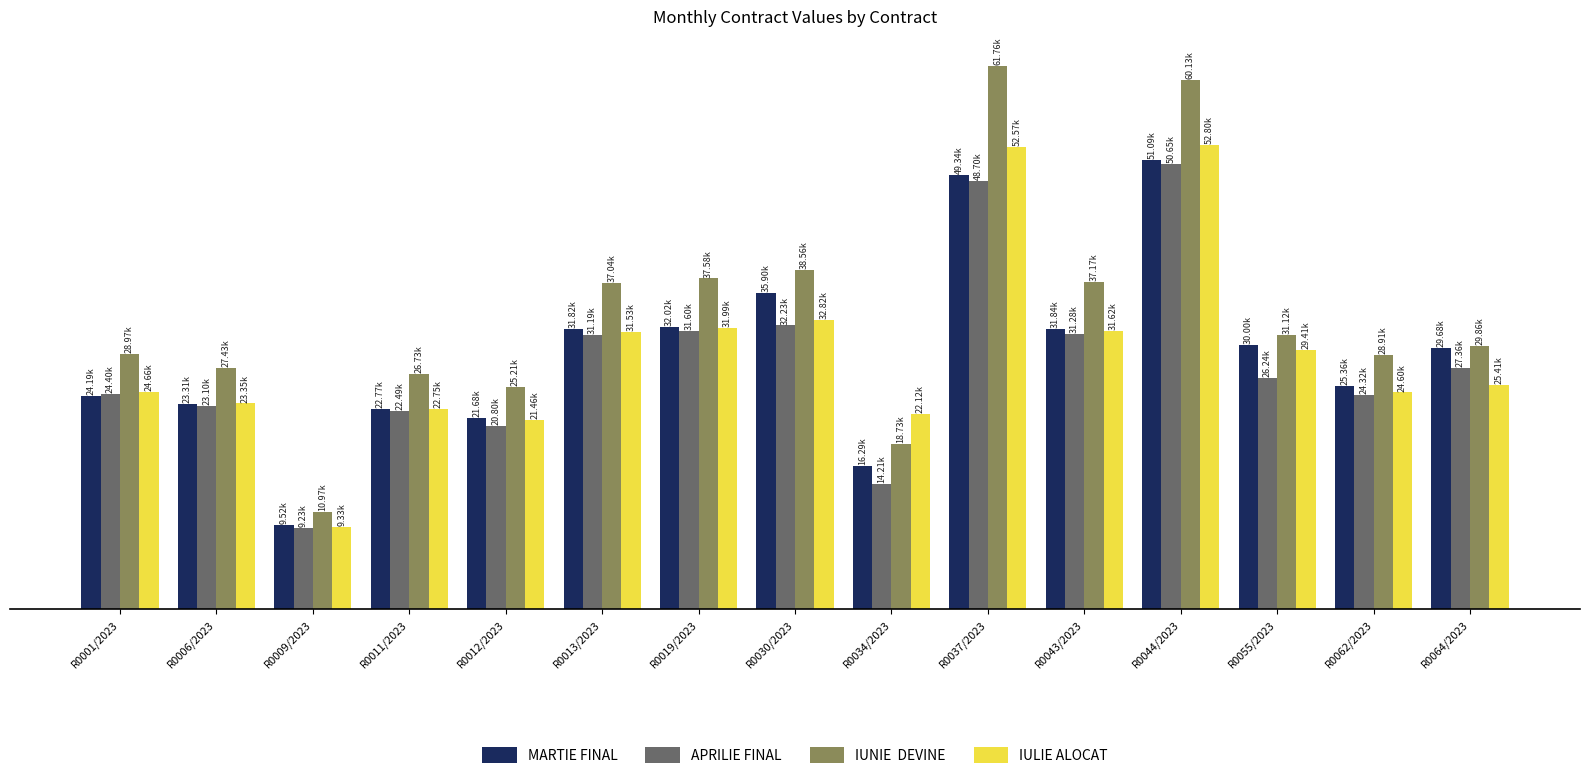

What is the total value across all series at R0019/2023?

133182.9